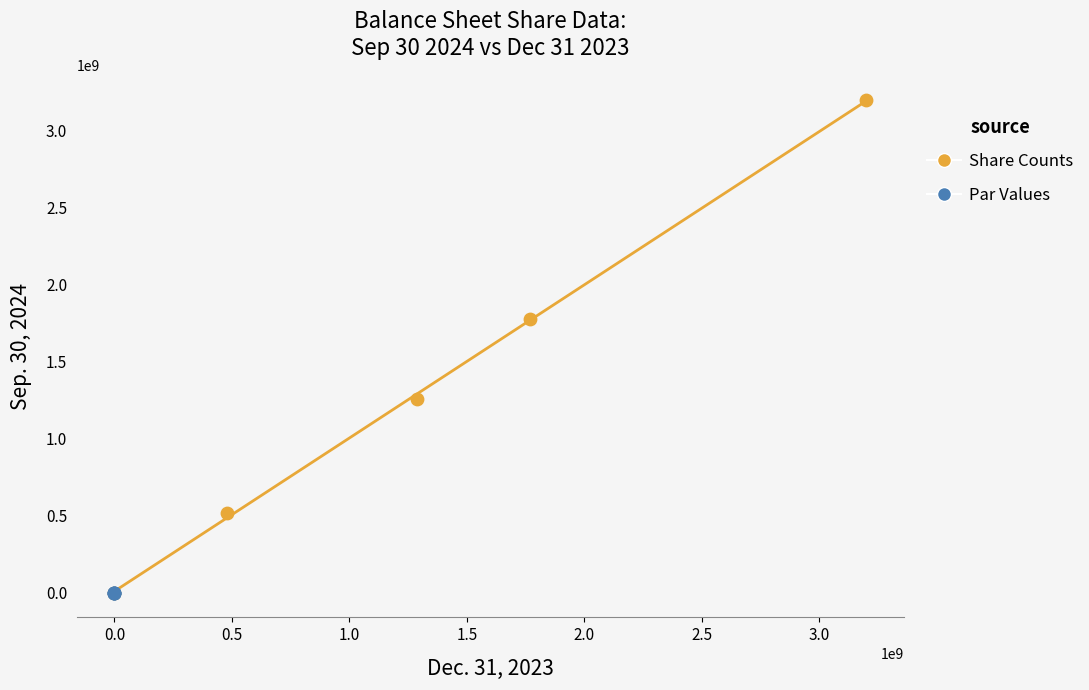

Which series reaches the maximum Y coordinate?

Share Counts